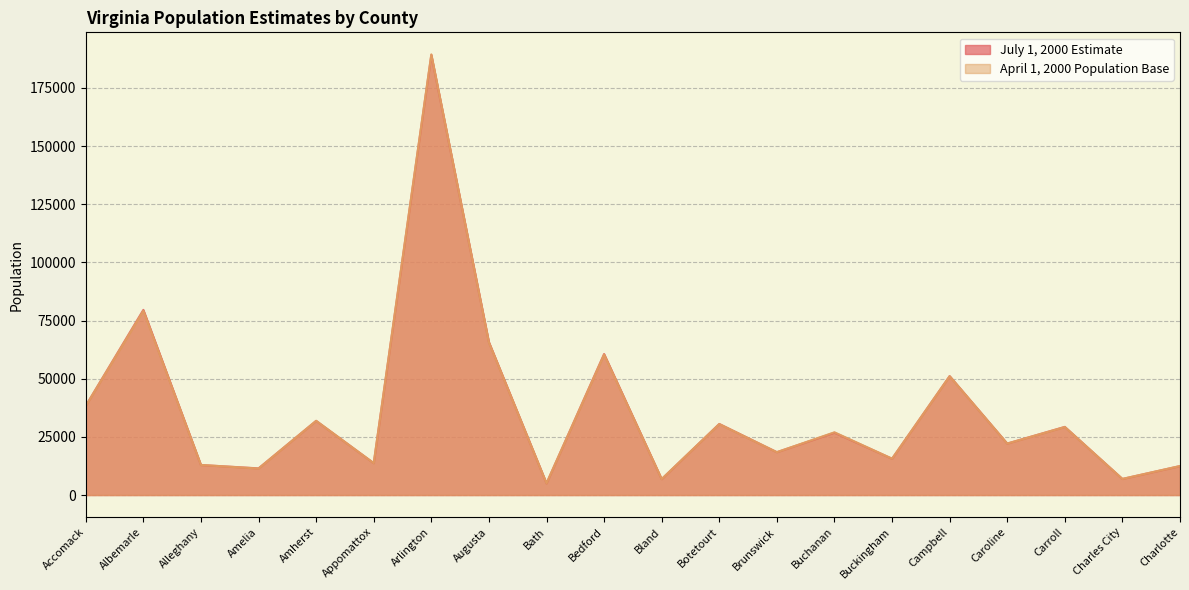

What is the approximate value of July 1, 2000 Estimate at Appomattox?

13714